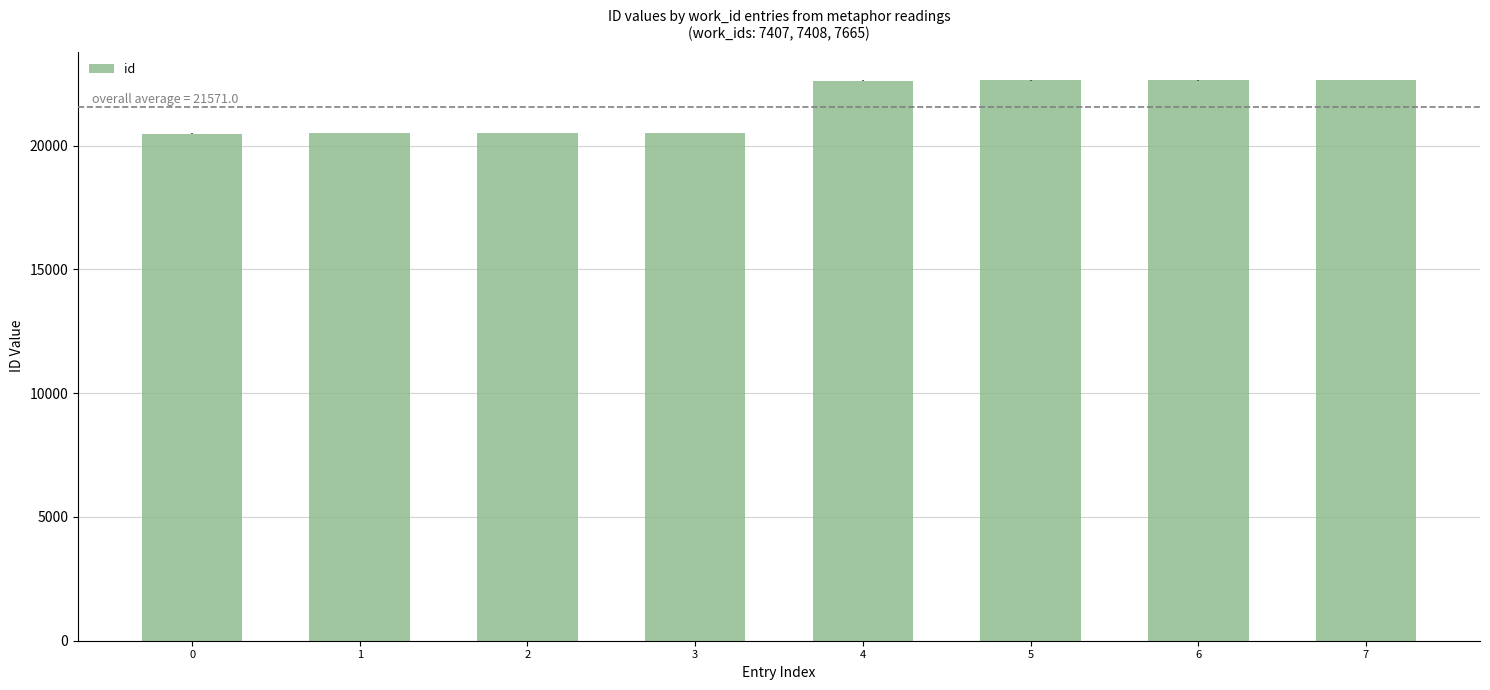

How many values are below 22624?

4